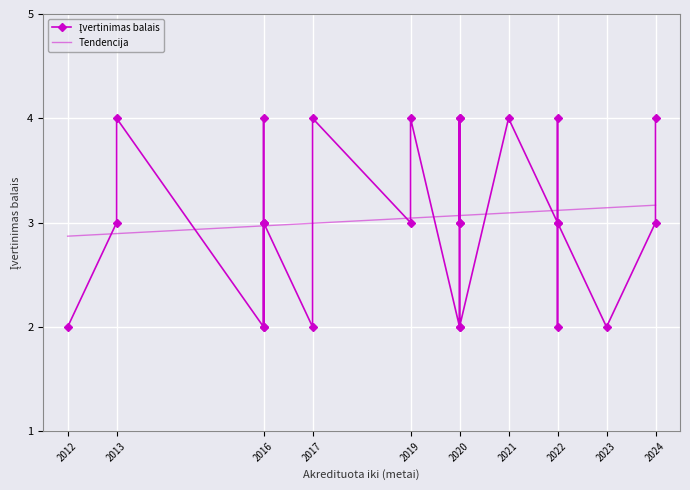

At which label is the value closest to 3?

2013